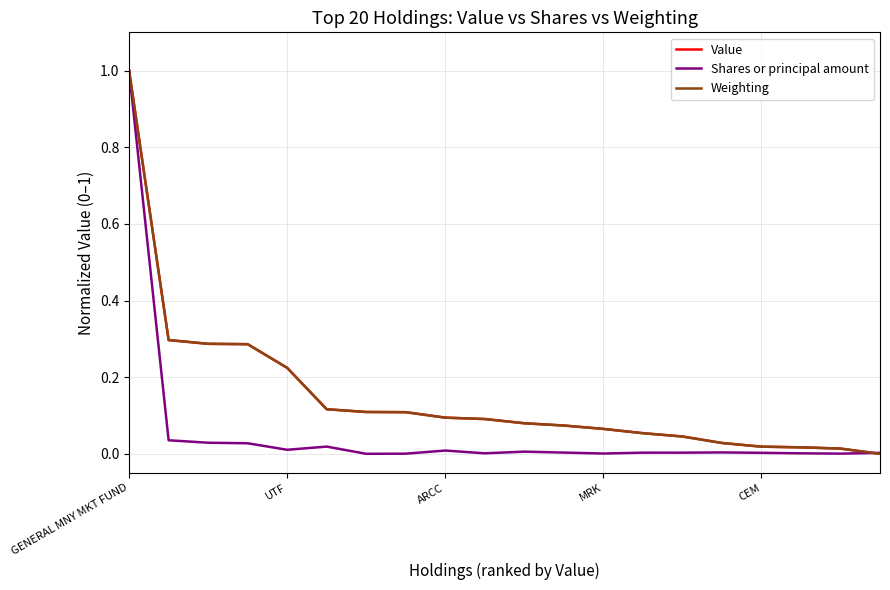

What is the maximum value for Shares or principal amount?

1.0